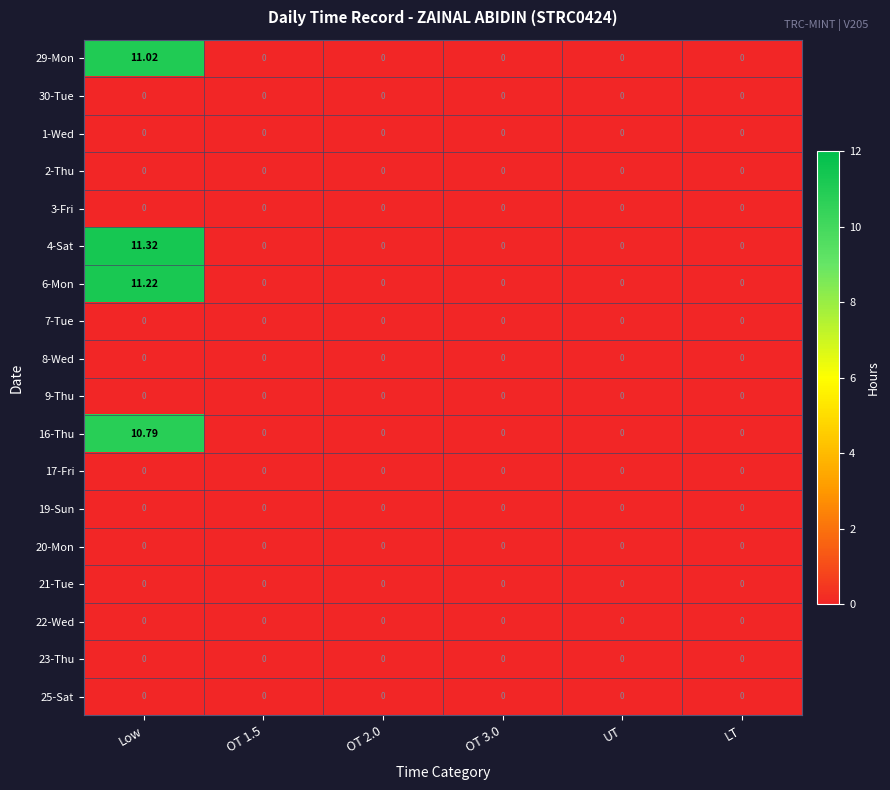

Which category has the highest value across all series?

Low